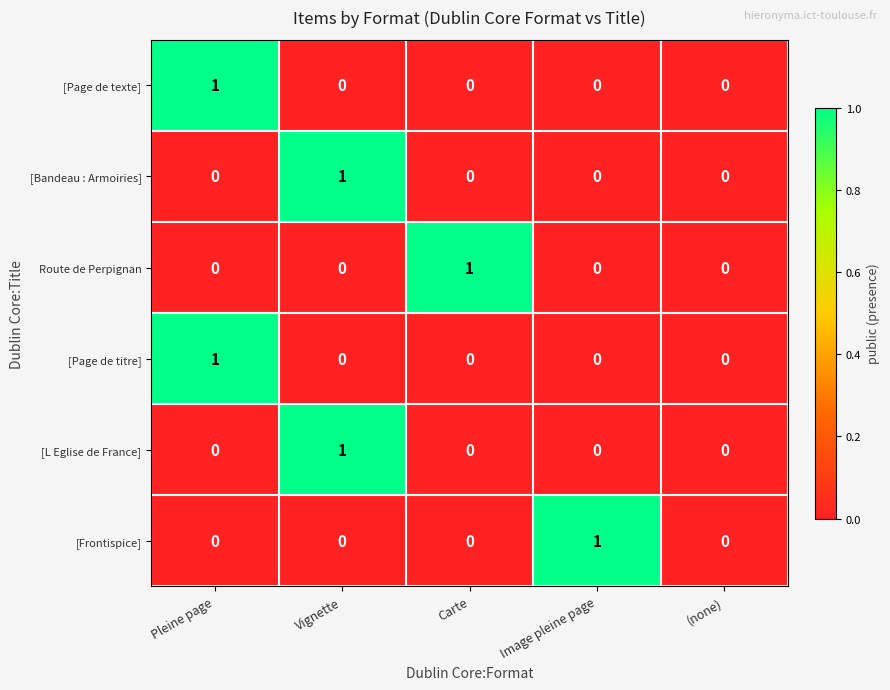

Which series changed the most between Image pleine page and (none)?

[Frontispice]